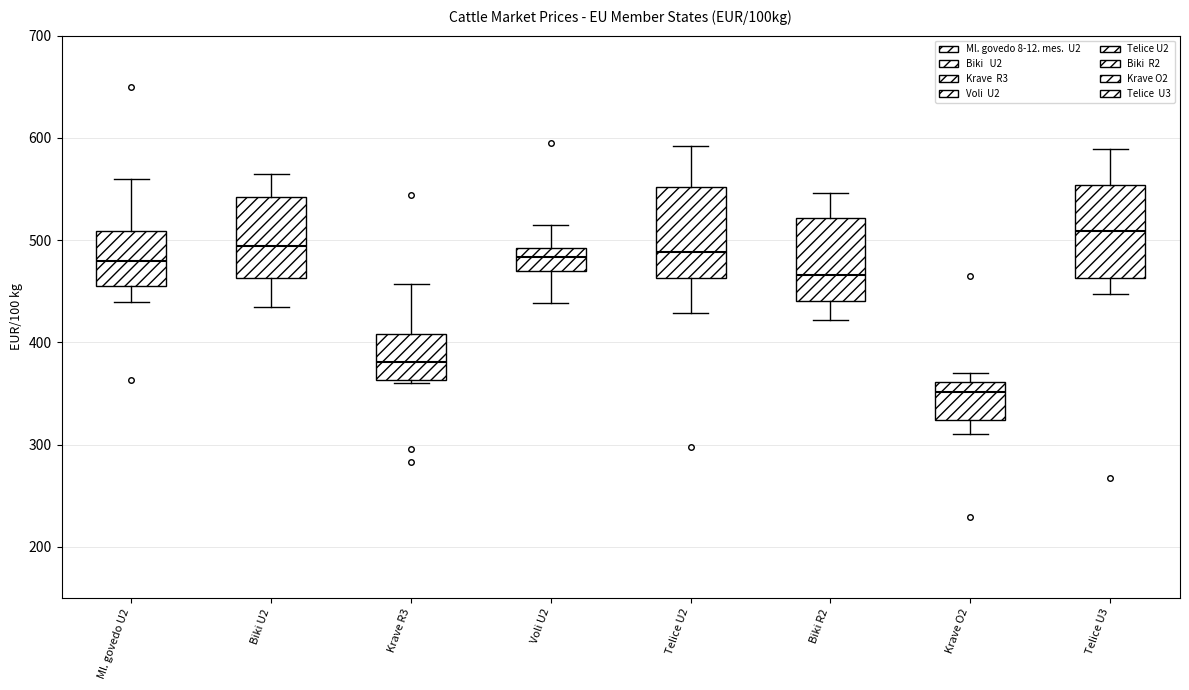

Reading left to right, transcribe this box plot: for each box, give where its median line is, the range the box spans, and where its two whiskers end, as read against the y-axis. The values are not printed on the chart, so give them approximately, as read against the axis.

Ml. govedo U2: median 480, box 450 to 510, whiskers 440 to 560
Biki U2: median 490, box 460 to 540, whiskers 430 to 560
Krave R3: median 380, box 360 to 410, whiskers 360 (just below the box's lower edge) to 460
Voli U2: median 480, box 470 to 490, whiskers 440 to 510
Telice U2: median 490, box 460 to 550, whiskers 430 to 590
Biki R2: median 470, box 440 to 520, whiskers 420 to 550
Krave O2: median 350, box 320 to 360, whiskers 310 to 370
Telice U3: median 510, box 460 to 550, whiskers 450 to 590